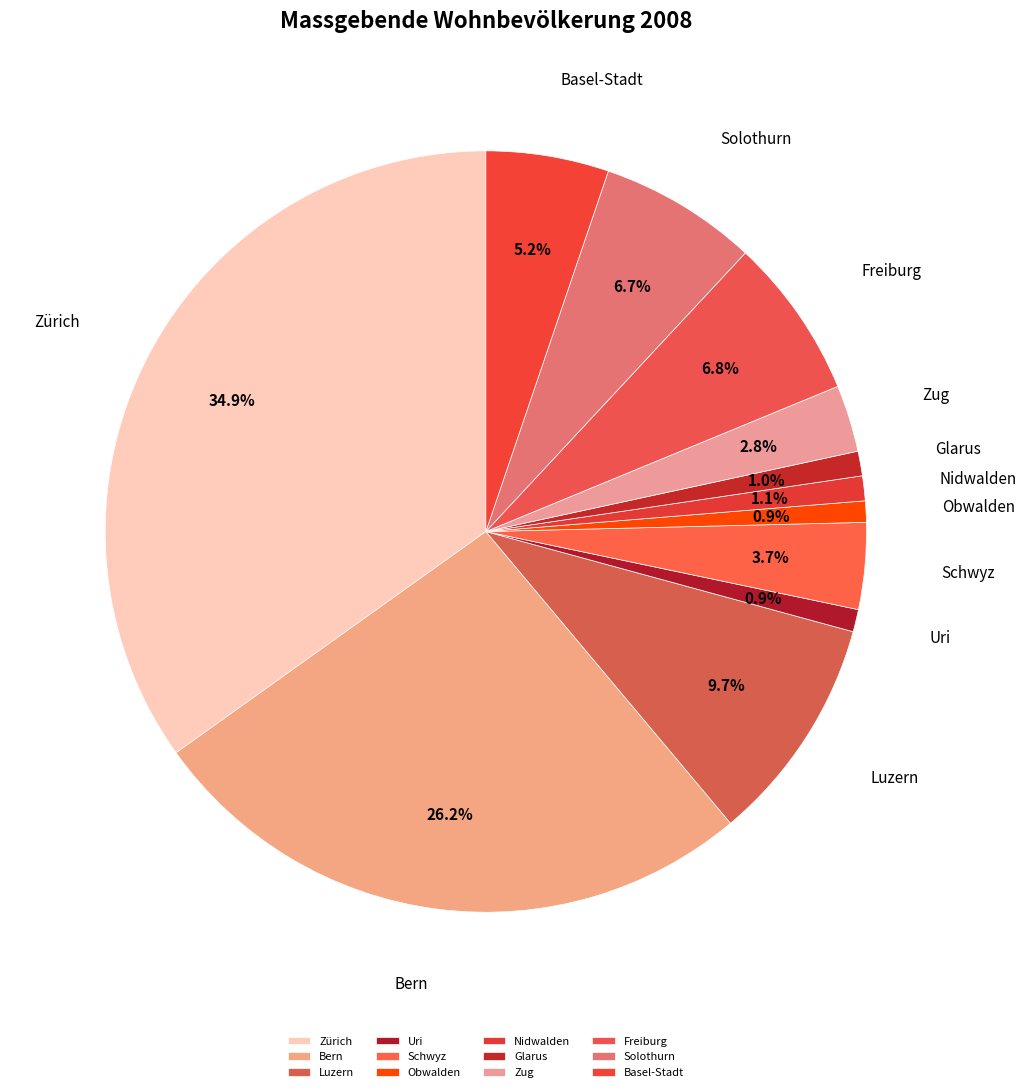

Which category has the biggest portion of the pie?

Zürich